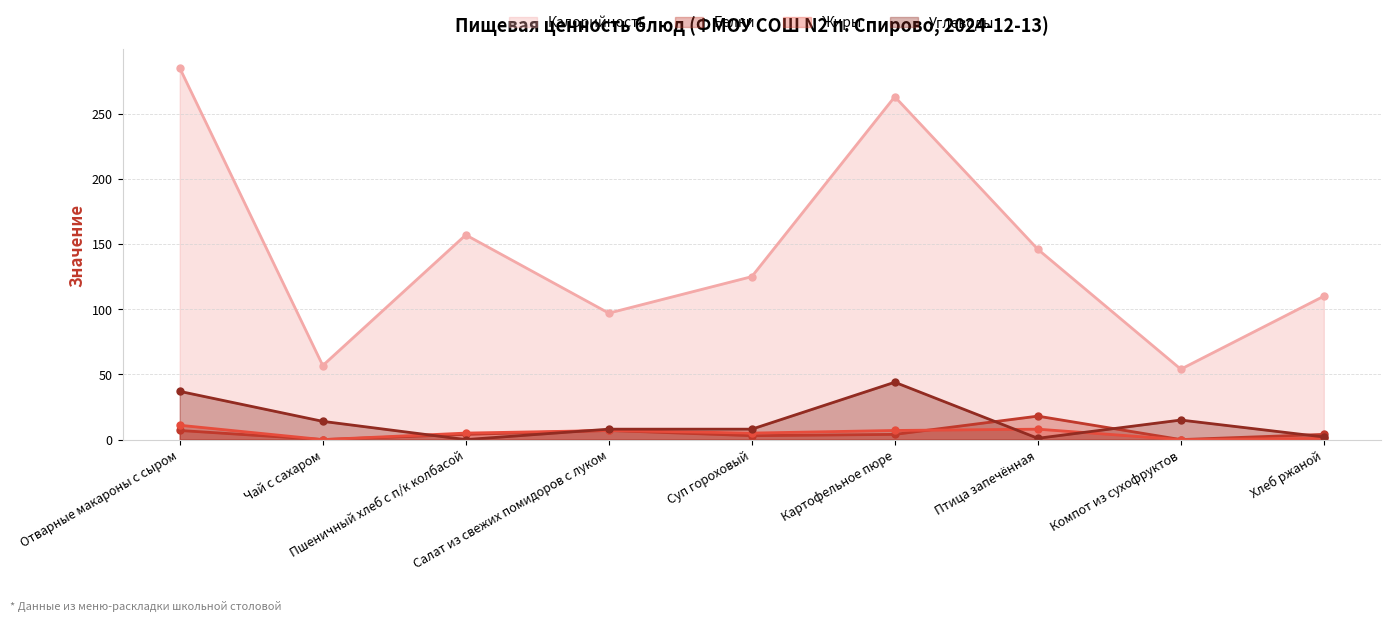

At which category is the sum across all series the highest?

Отварные макароны с сыром